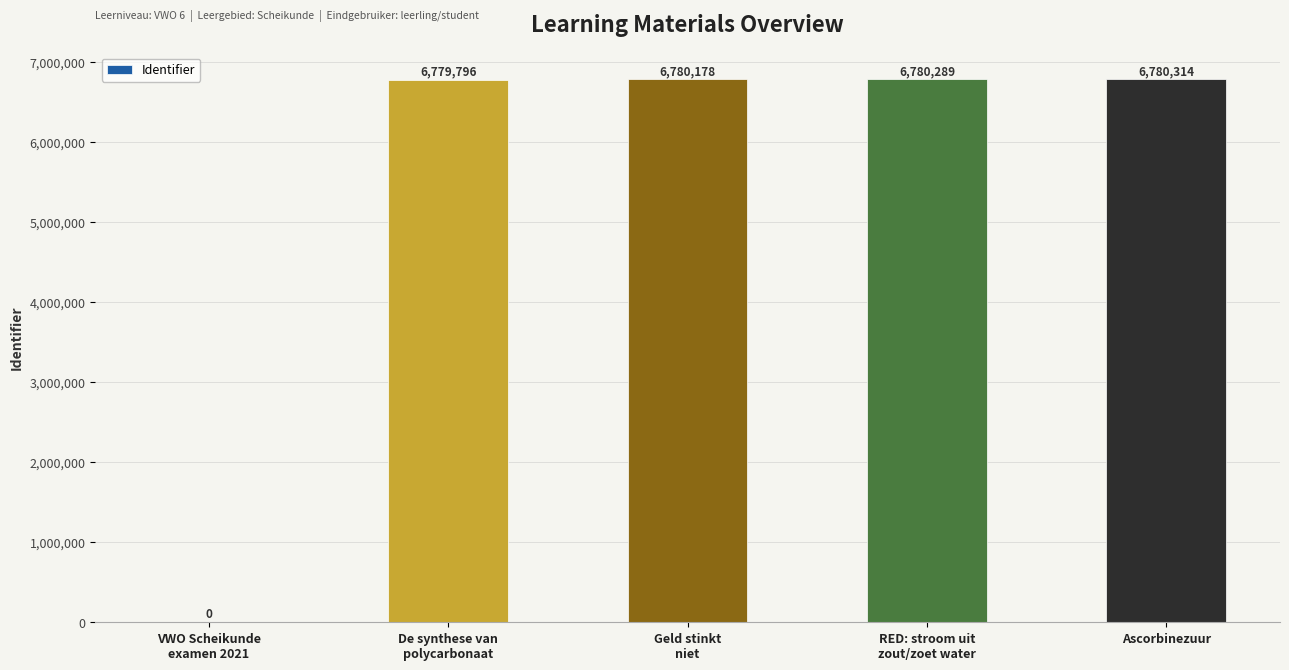

What is the approximate value at Ascorbinezuur?

6780314